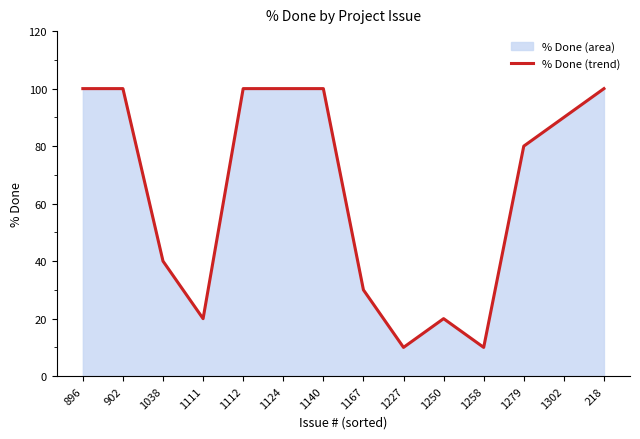

How many values exceed 90?

6